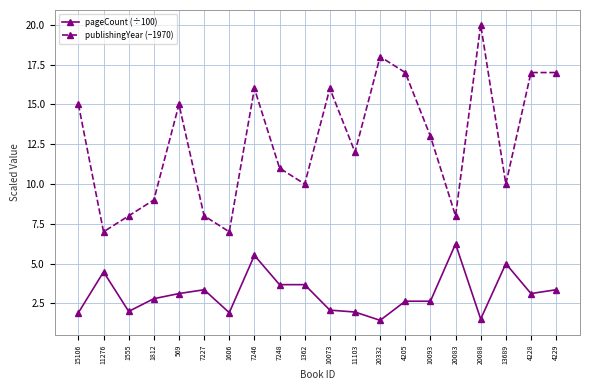

At which label does pageCount (÷100) reach its peak?

20083